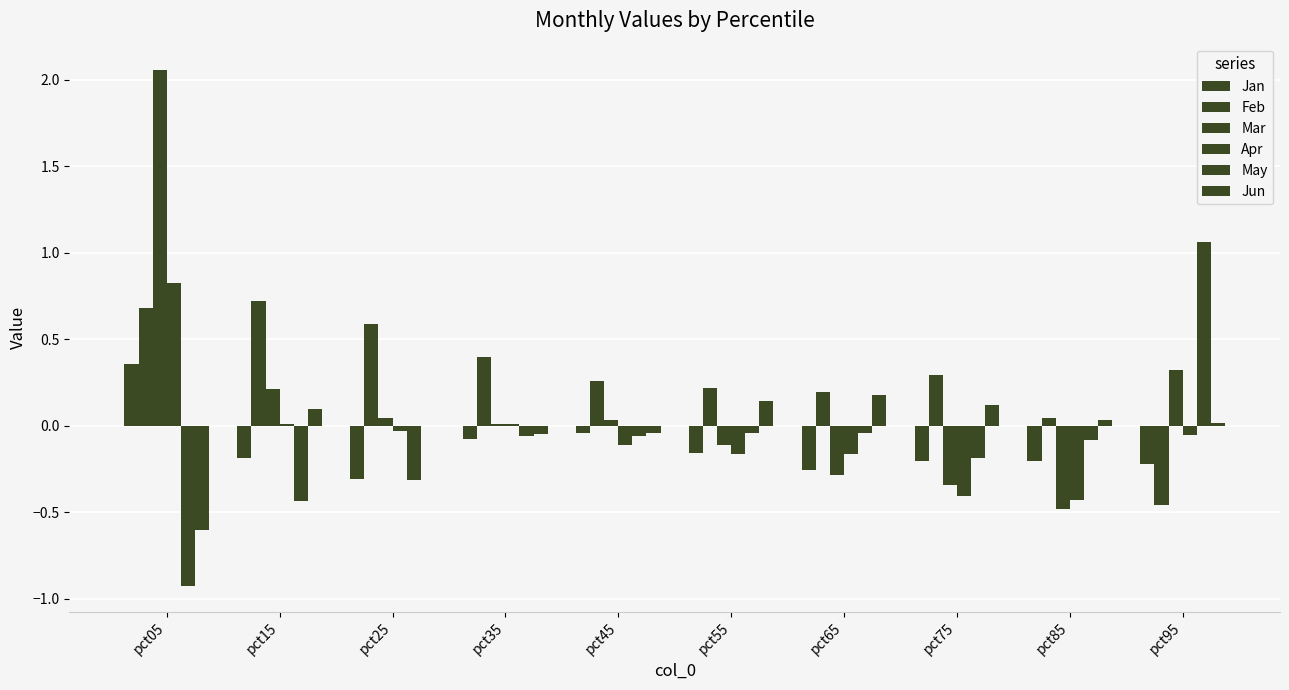

How many series are shown in this chart?

6